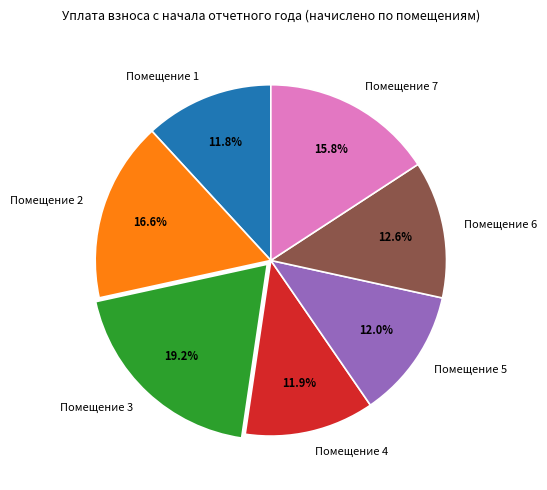

Between Помещение 4 and Помещение 7, which is larger?

Помещение 7